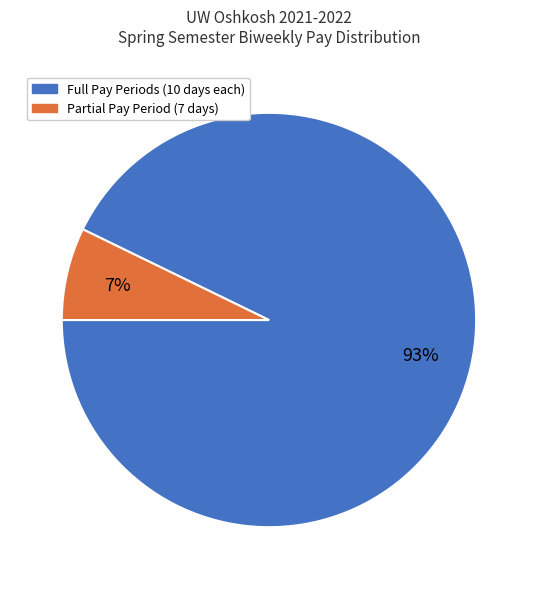

Do Partial Pay Period (7 days) and Full Pay Periods (10 days each) together represent more than half of the pie?

Yes